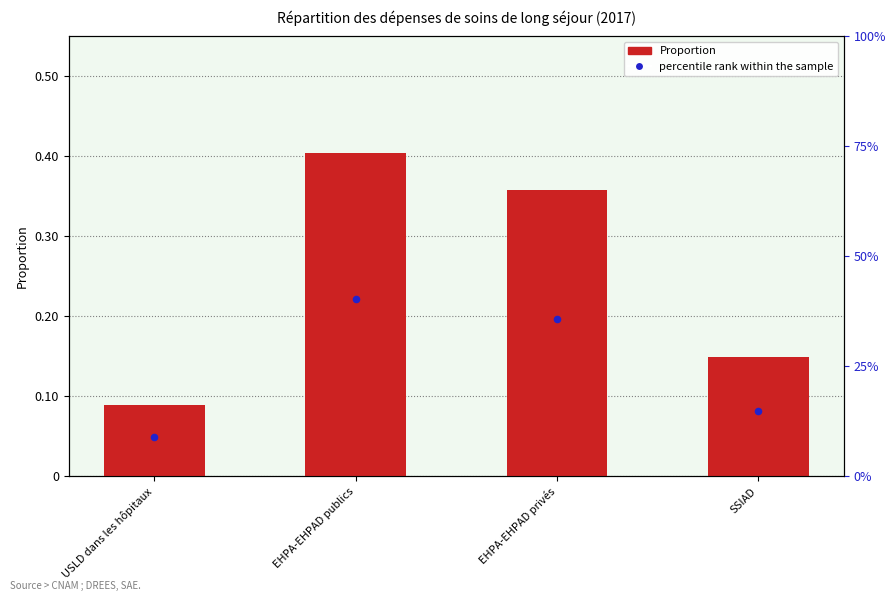

What are all the series names shown in the legend?

Proportion, percentile rank within the sample